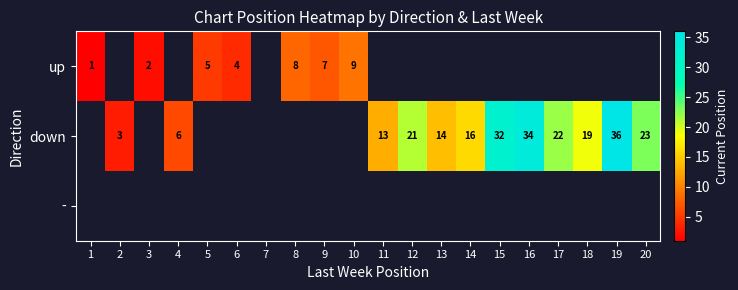

At how many categories does at least one series exceed 1?

18